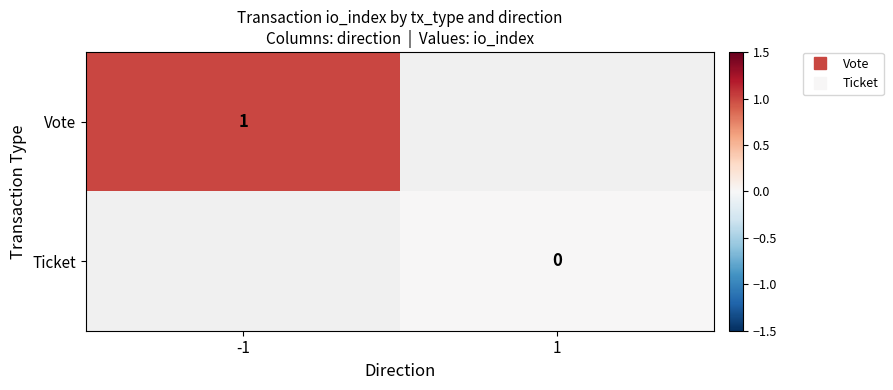

List the series in order of their peak value, highest first.

Vote, Ticket